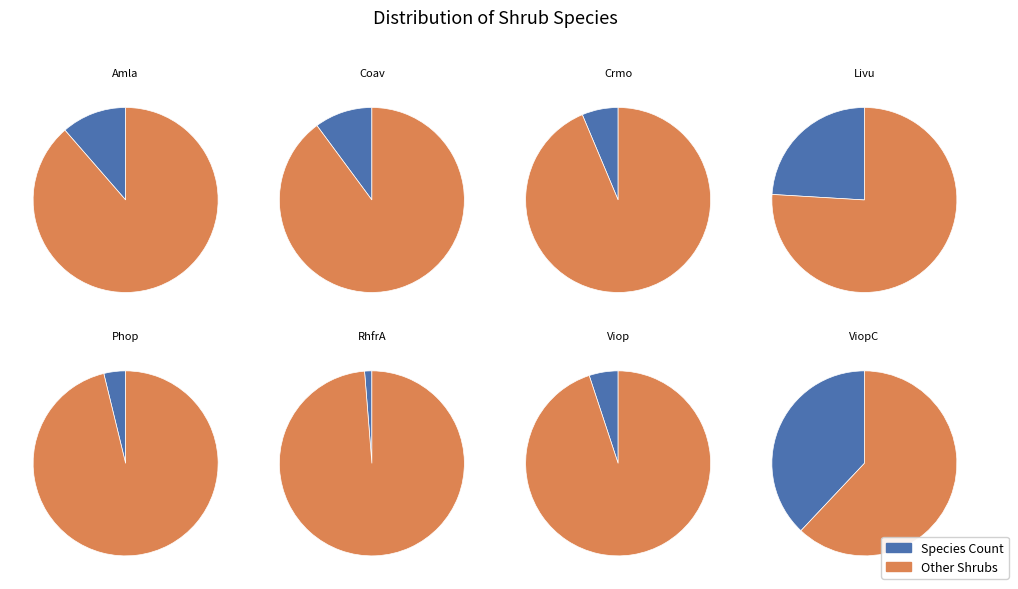

How much of the chart is everything except Coav?

89.9%